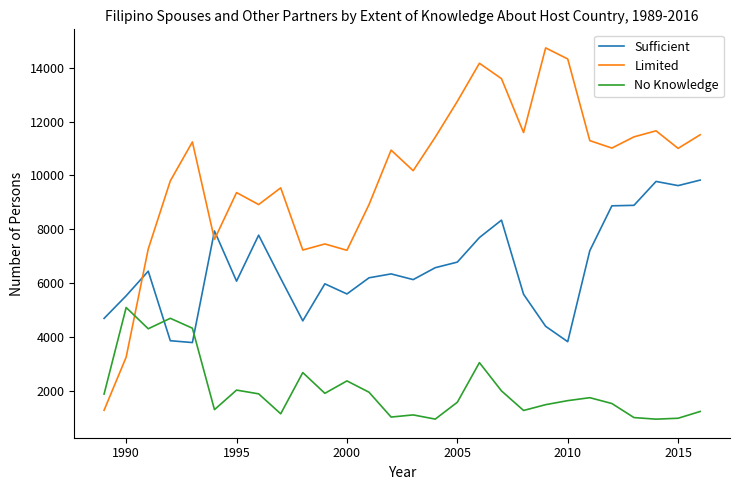

In No Knowledge, how many points are lower than both neighbors (excluding endpoints)?

8